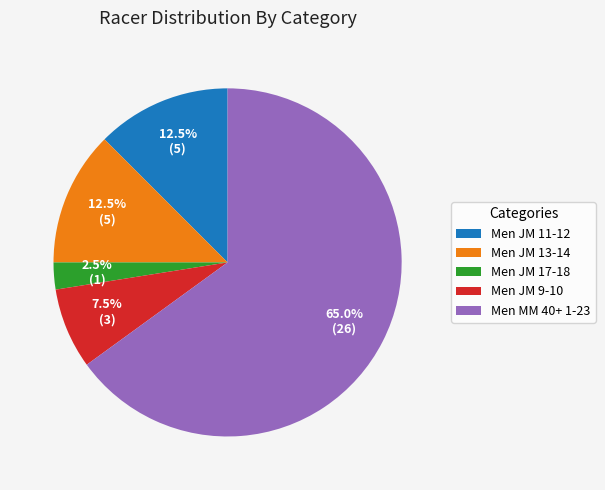

To the nearest percent, what is the difference between the Men JM 17-18 and Men JM 13-14 slice percentages?

10%